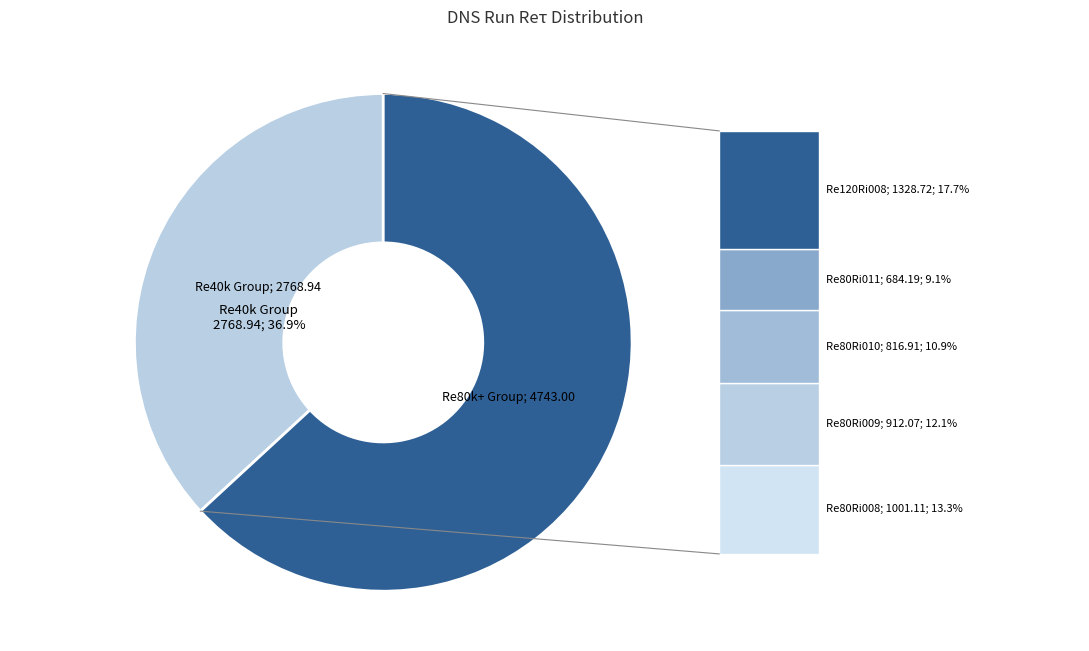

Is there a majority slice in this chart?

Yes